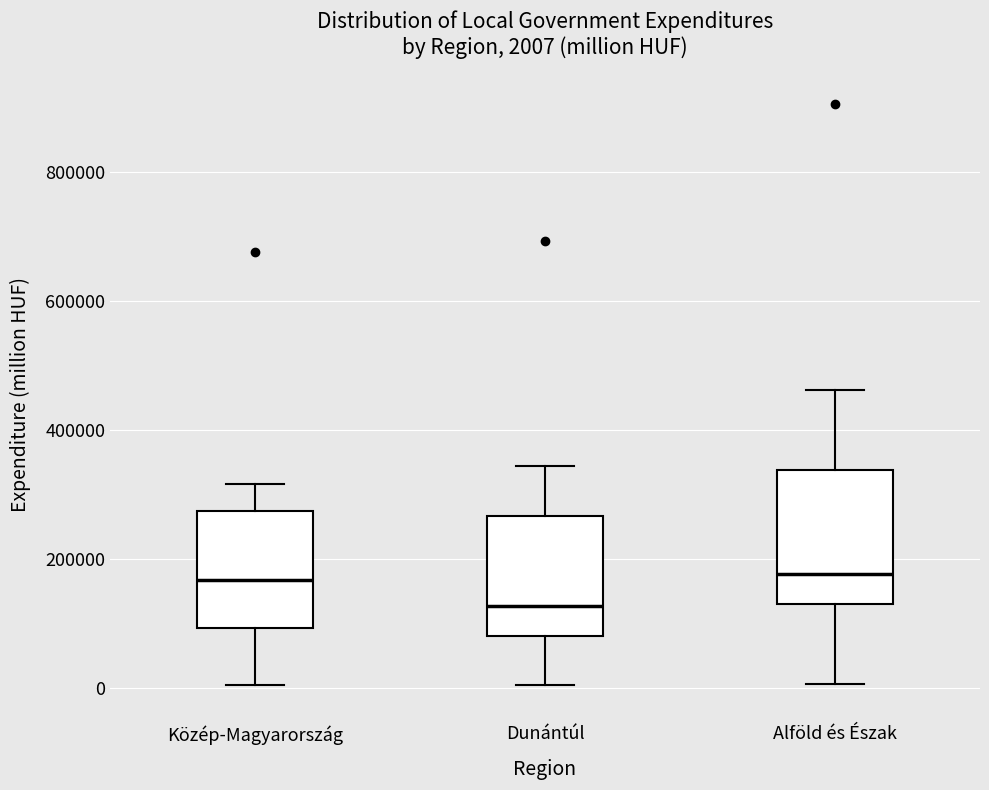

Which box is the tallest, from its lower edge to its upper edge?

Alföld és Észak